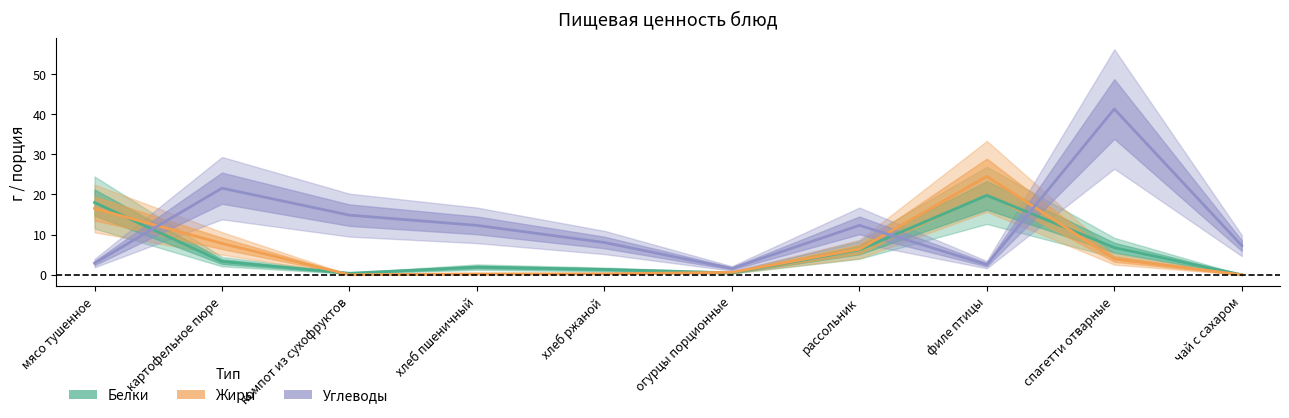

At how many categories does at least one series exceed 28?

1